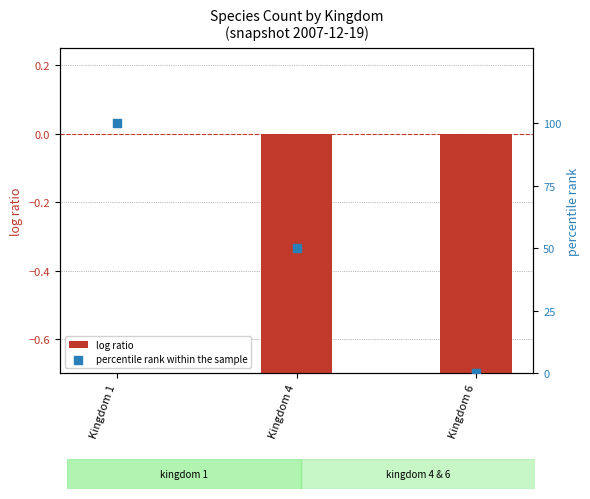

Is the value of percentile rank within the sample at Kingdom 6 greater than the value of log ratio at Kingdom 6?

Yes